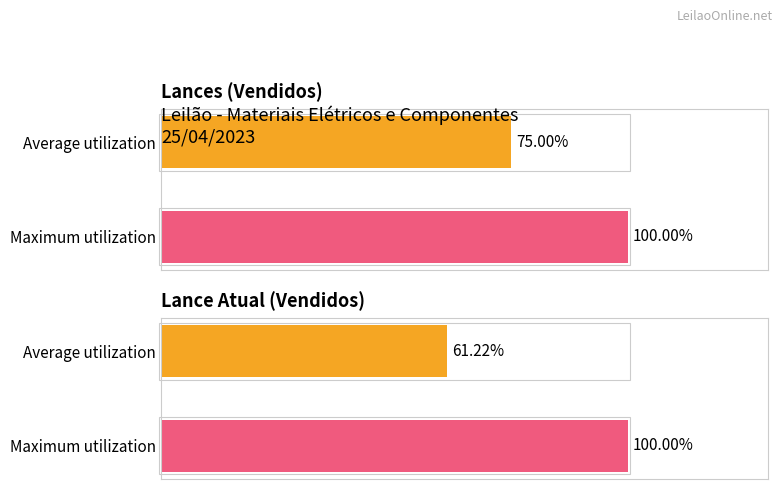

Are the bars horizontal?

Yes